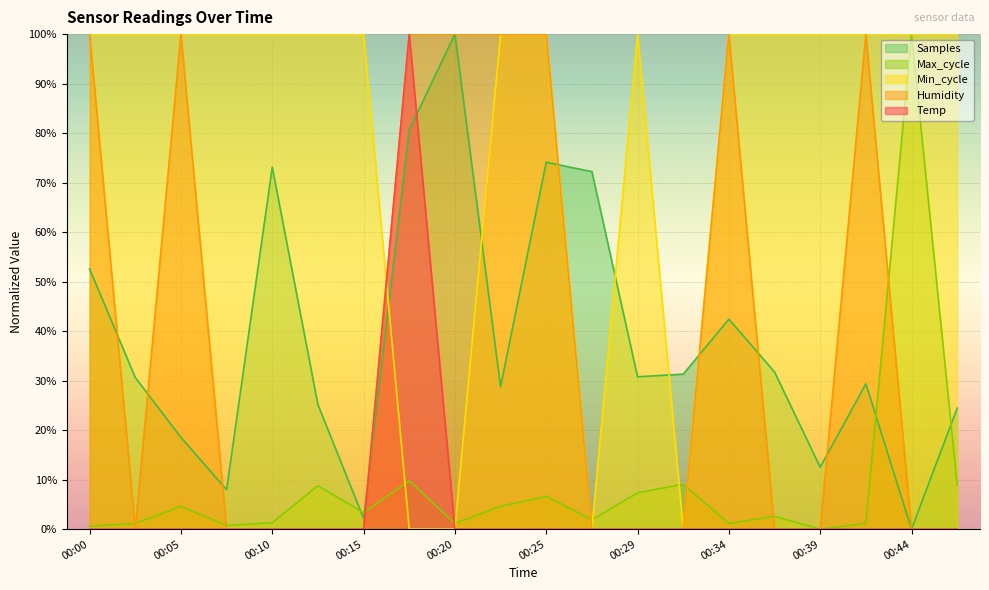

Which series has the largest total across all categories?

Min_cycle